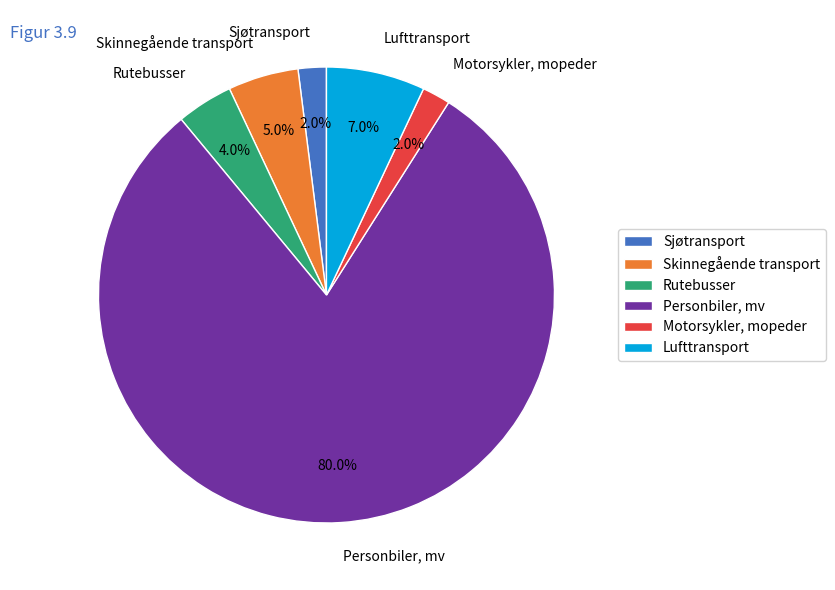

To the nearest percent, what is the combined percentage of Motorsykler, mopeder and Sjøtransport?

4%